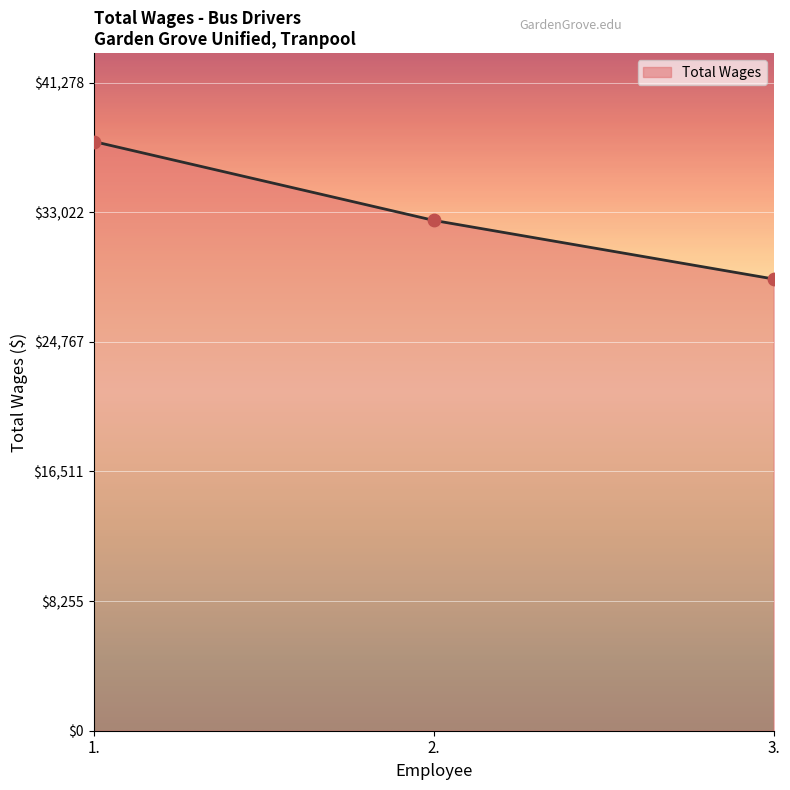

What is the change in value from 1. to 3.?

-8756